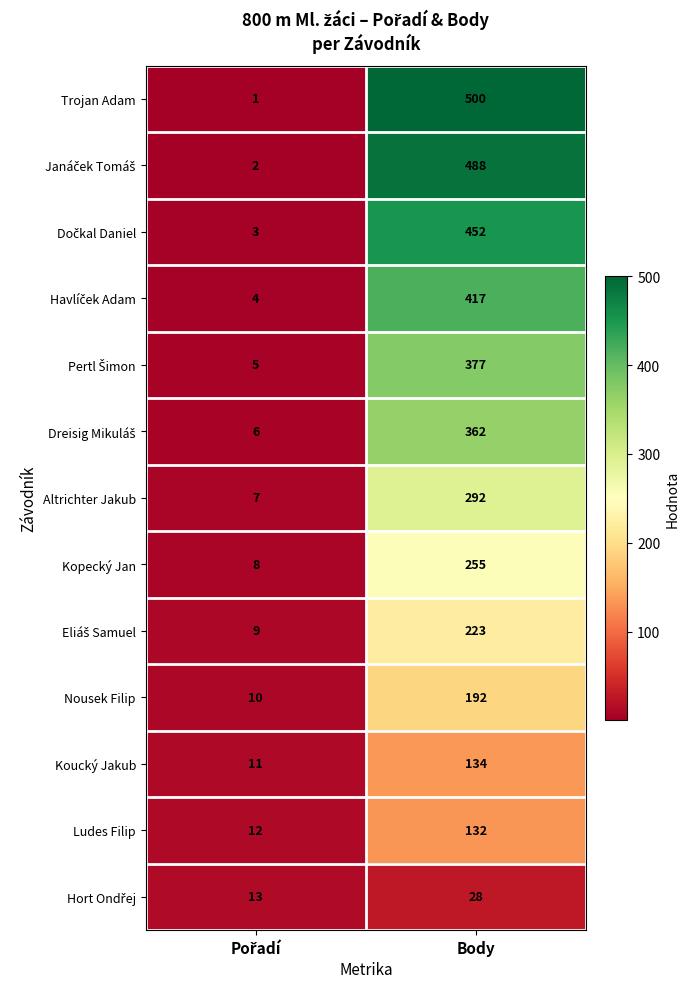

Which series has the widest spread of values?

Trojan Adam